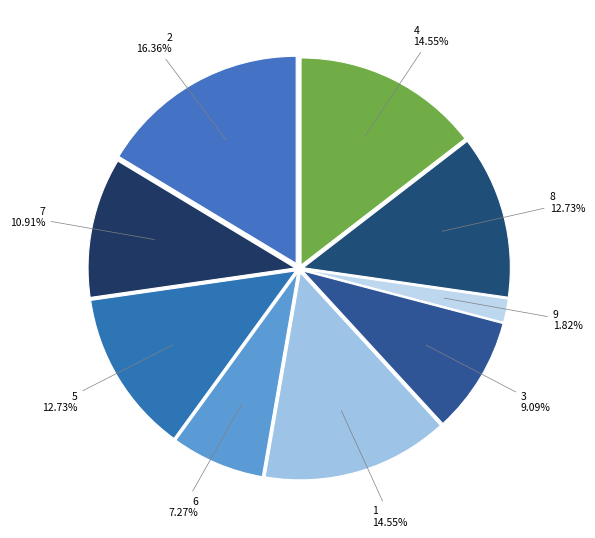

How many segments does this pie chart have?

9